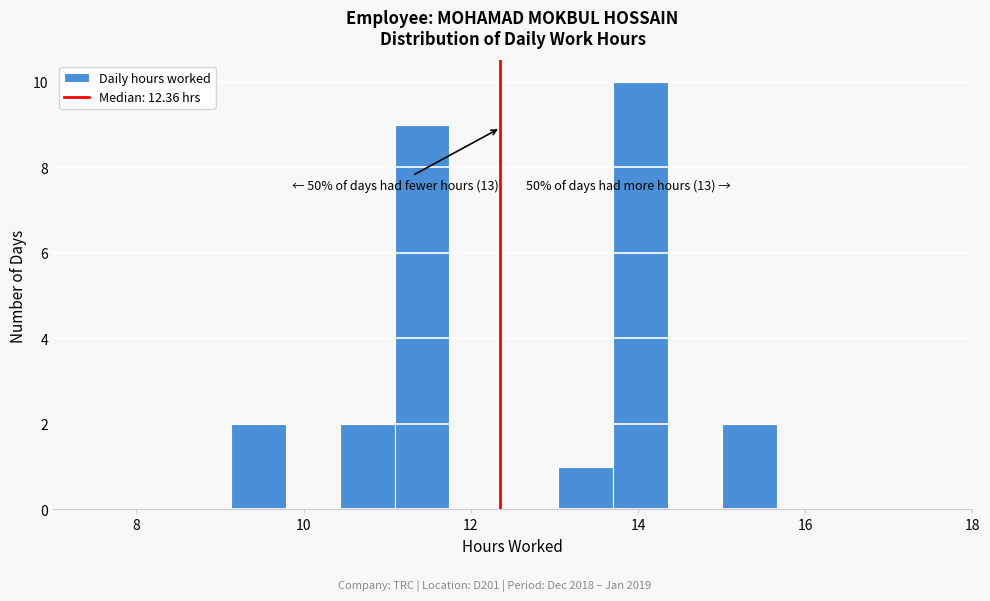

Read against the x-axis, roughly where is the centre of the tallest bar?

14.0